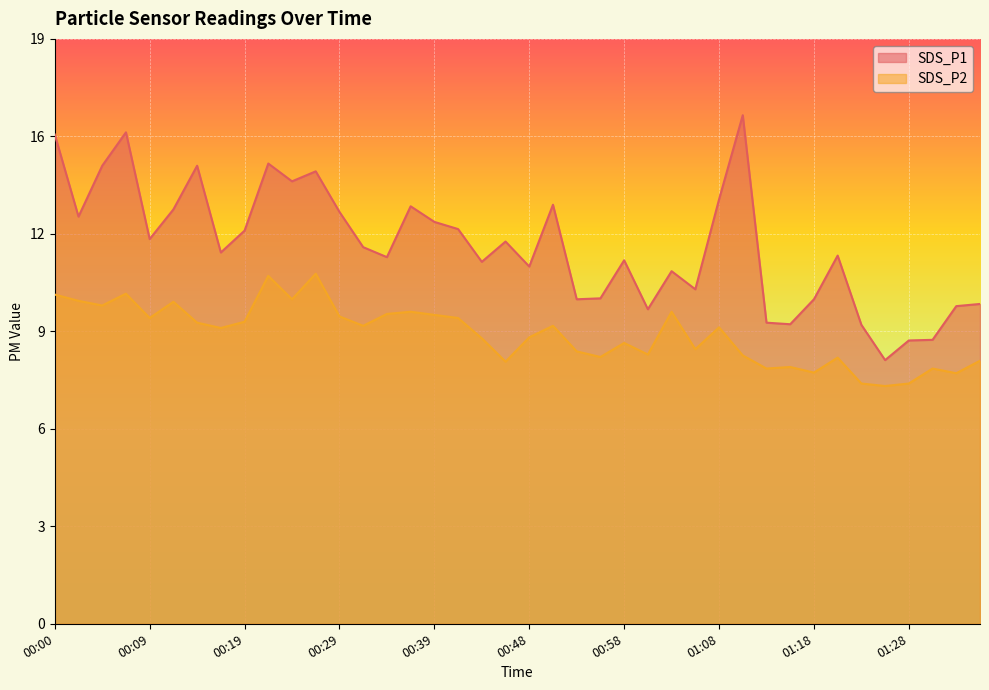

Which series has the largest total across all categories?

SDS_P1